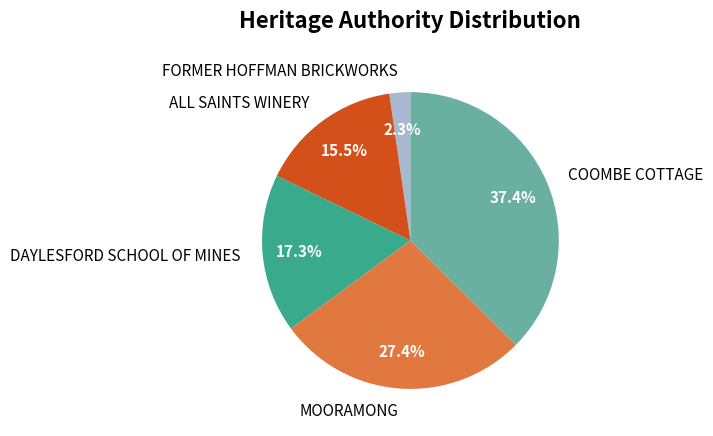

What portion of the pie excludes MOORAMONG?

72.6%